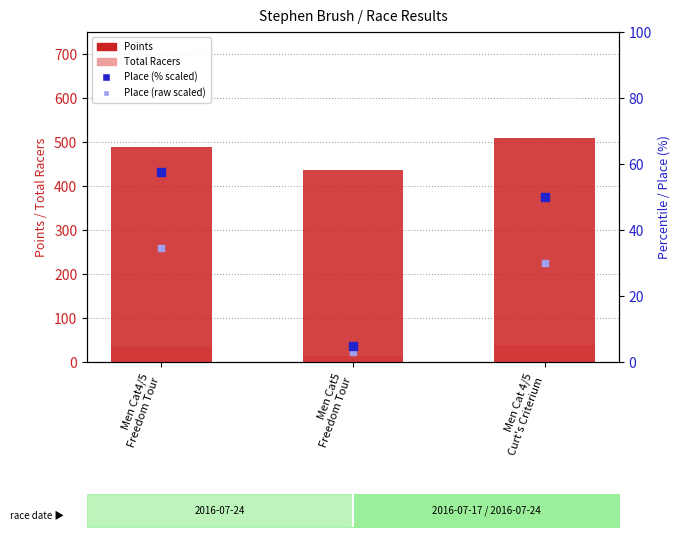

What are all the series names shown in the legend?

Points, Total Racers, Place (% scaled), Place (raw scaled)